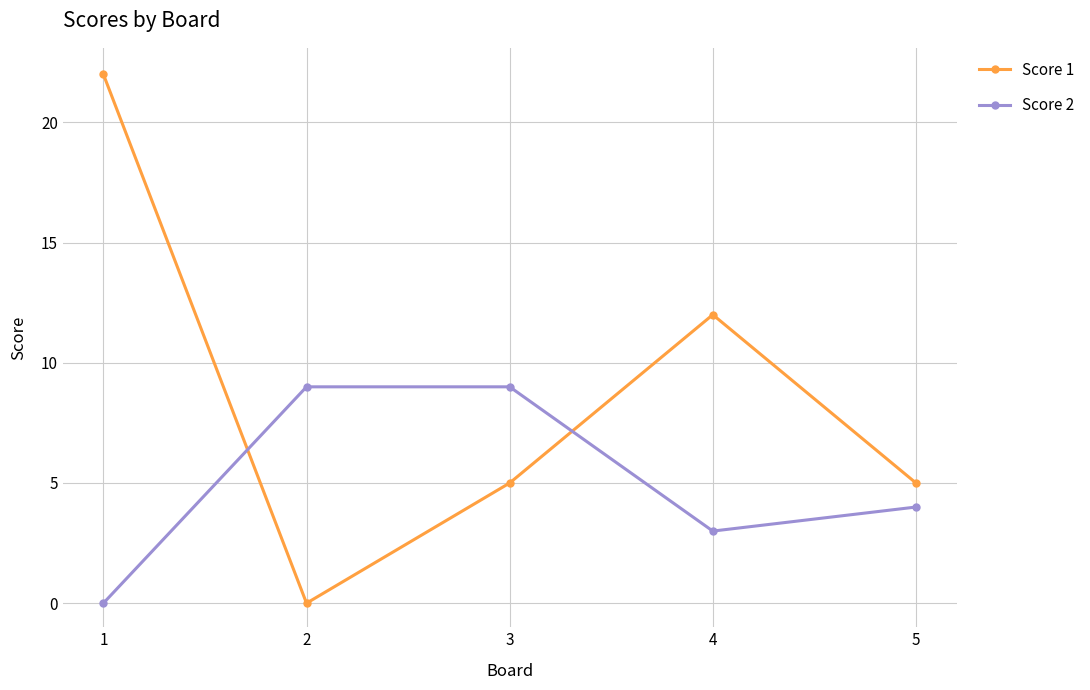

At which category is the sum across all series the highest?

1